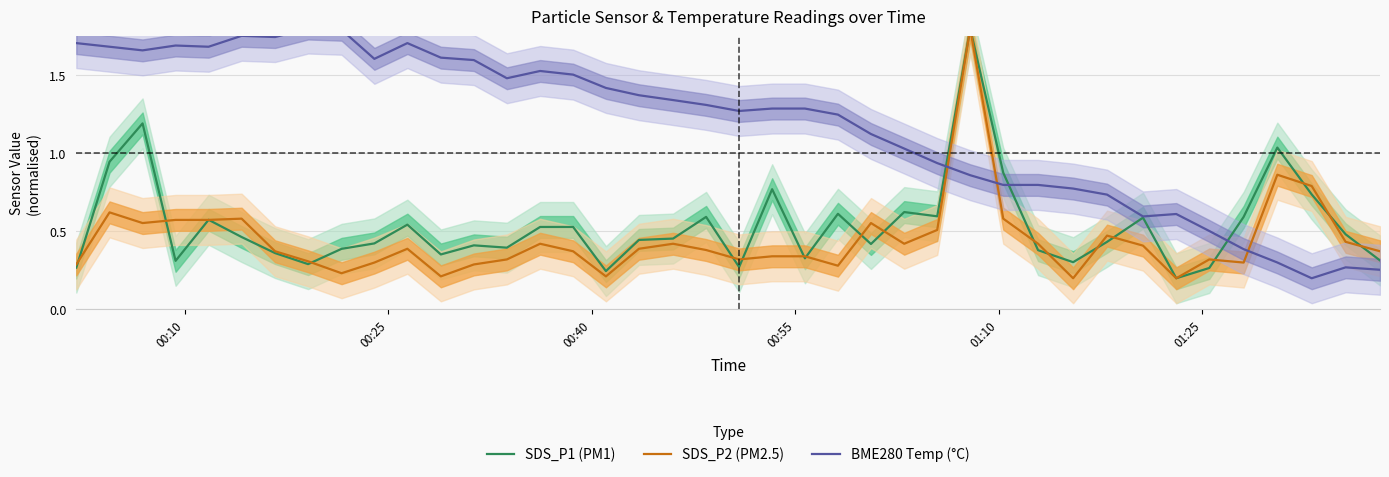

List the series in order of their peak value, lowest first.

SDS_P1 (PM1), SDS_P2 (PM2.5), BME280 Temp (°C)